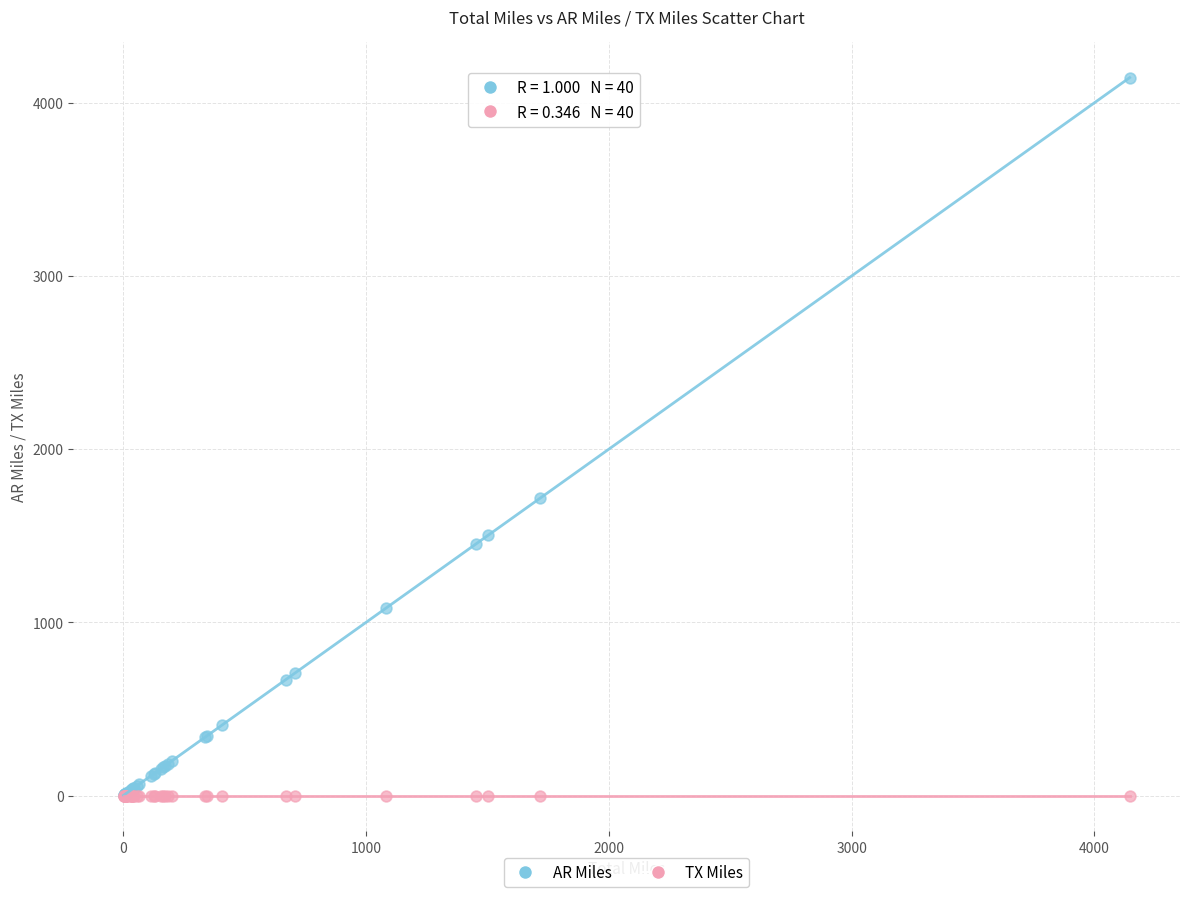

Across all series, what Y value is closest to 2072?

1715.4